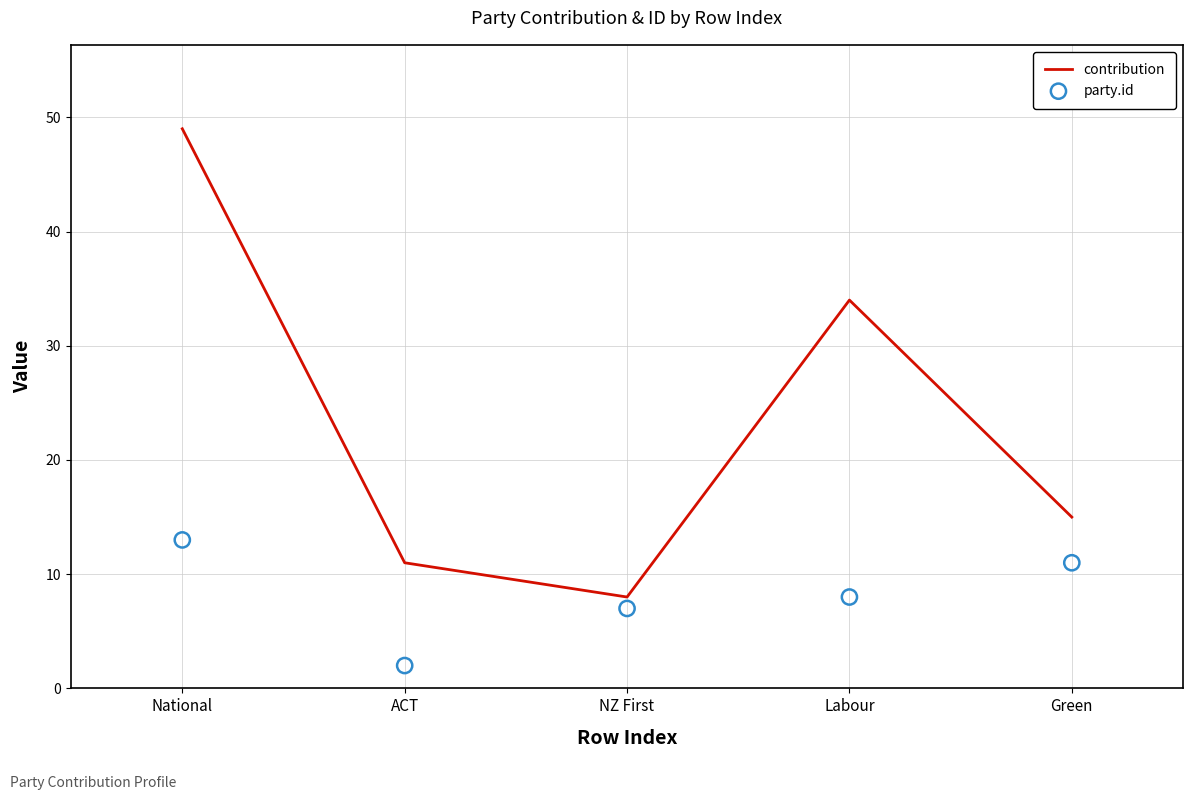

Which series has the largest total across all categories?

contribution